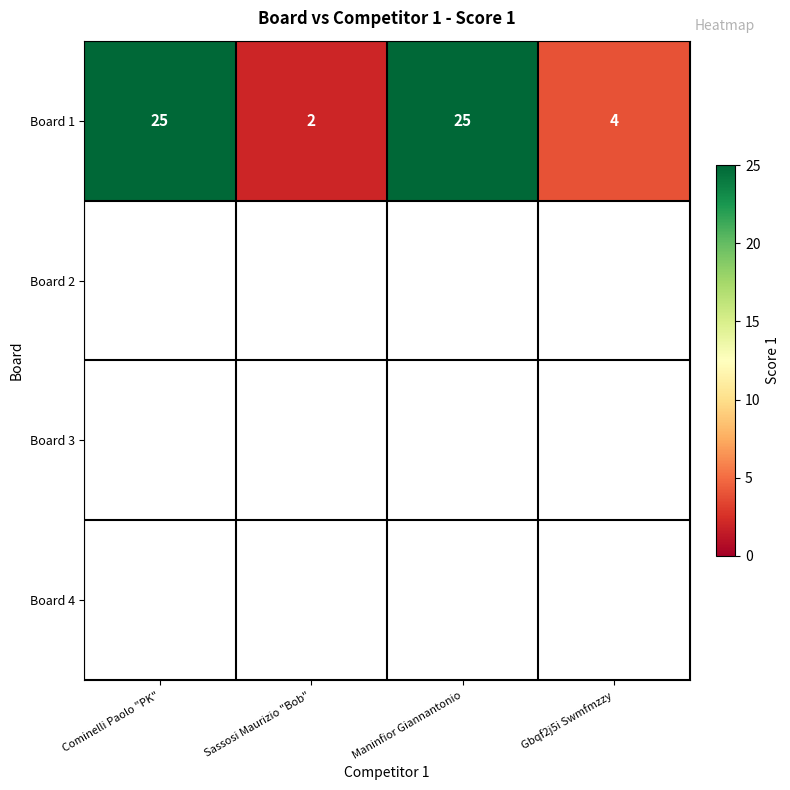

At which category does the chart reach its peak across all series?

Cominelli Paolo "PK"